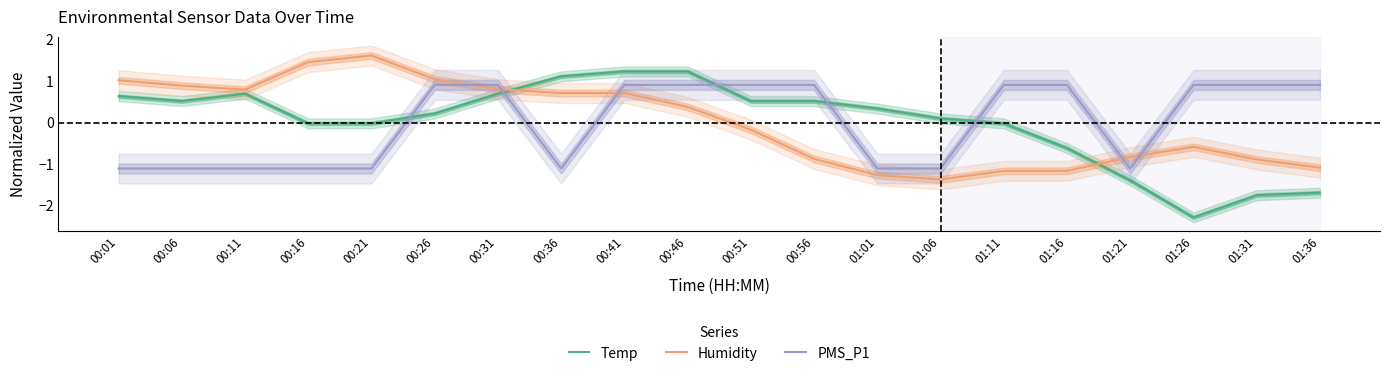

What is the label of the 8th point from the left?

00:36